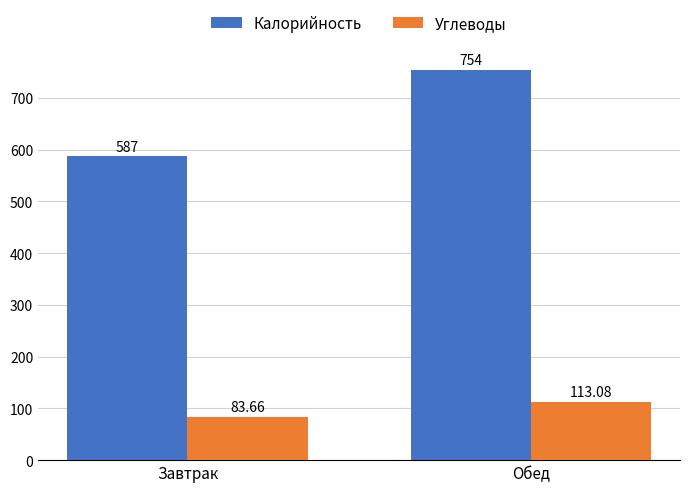

What is the average value of the Калорийность series?

670.5